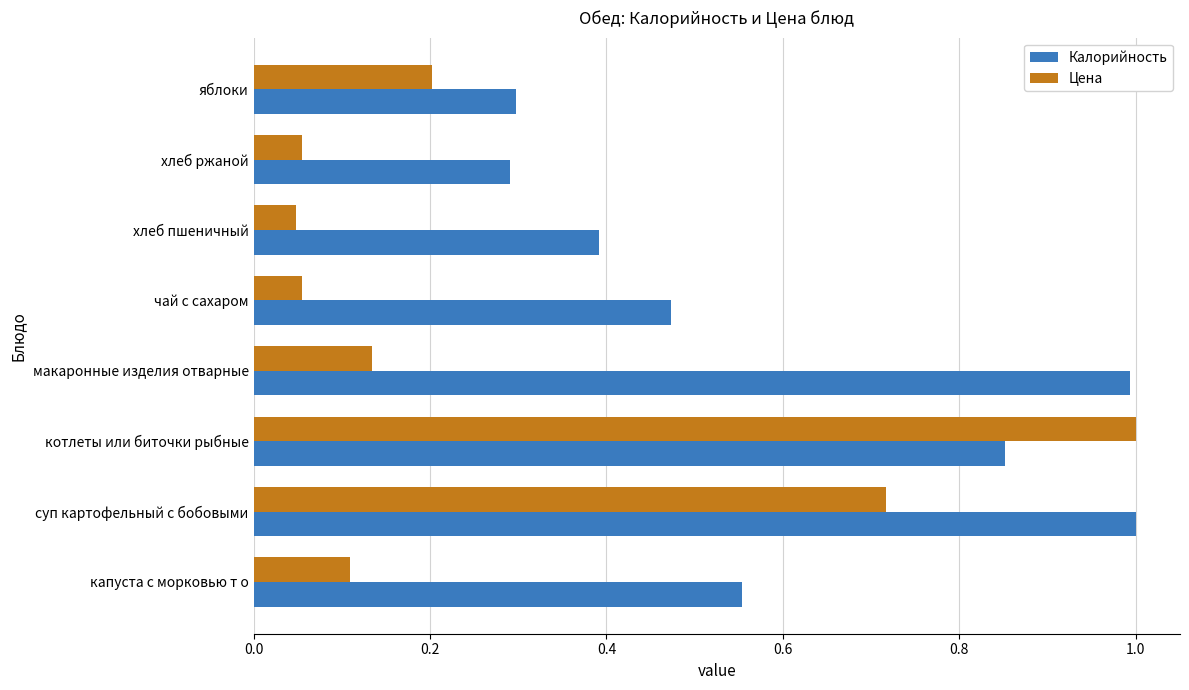

Which series has the widest spread of values?

Цена